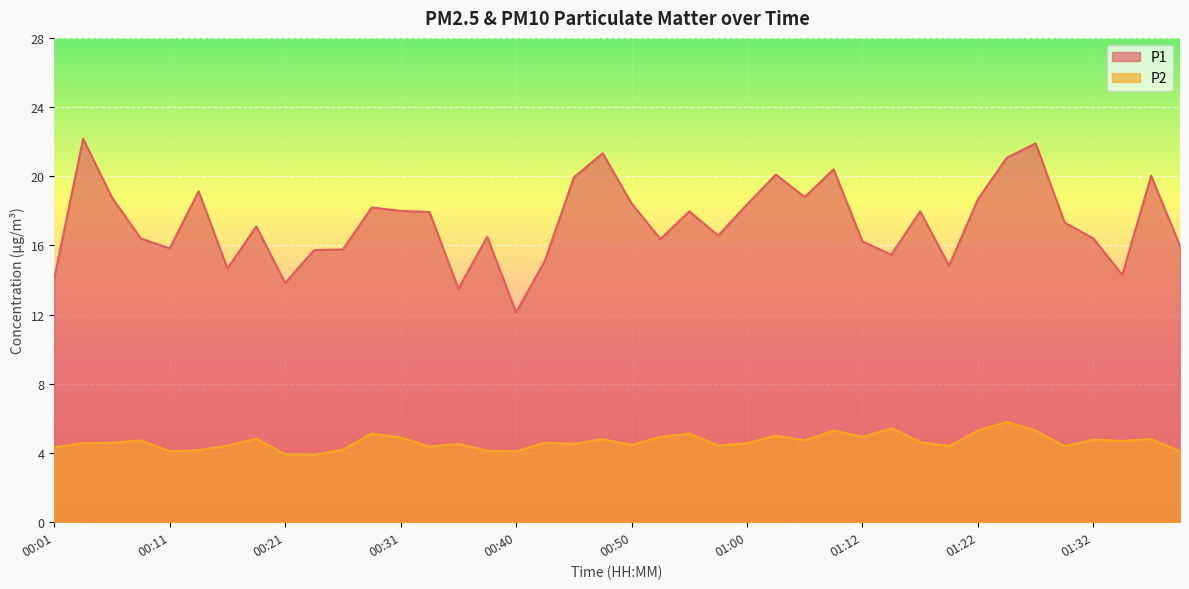

True or false: P1 has a value of 13.5 at 00:35.

True